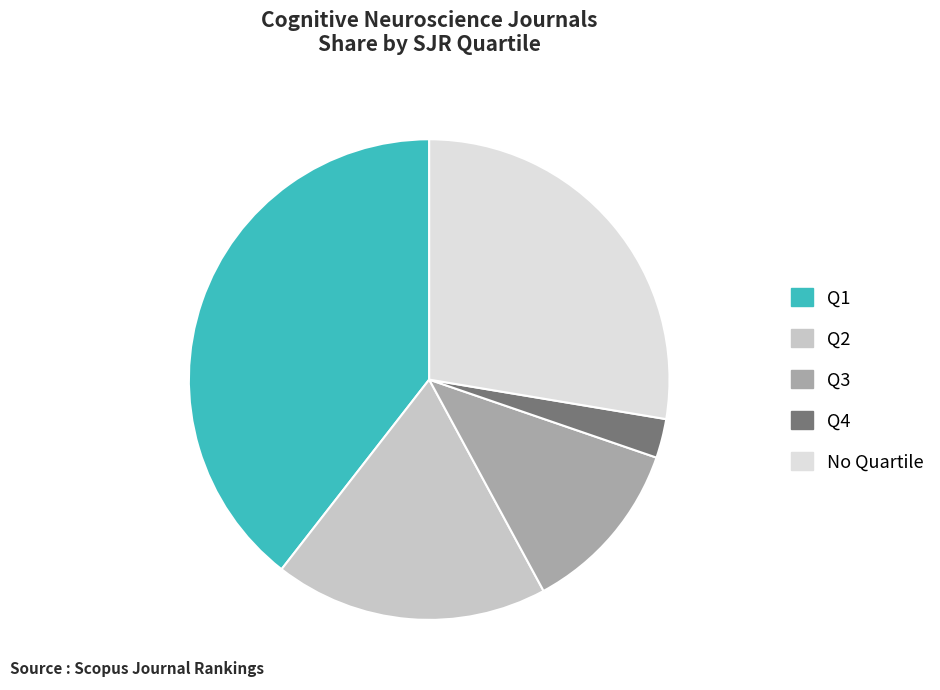

True or false: Q3 accounts for 12% of the total.

True